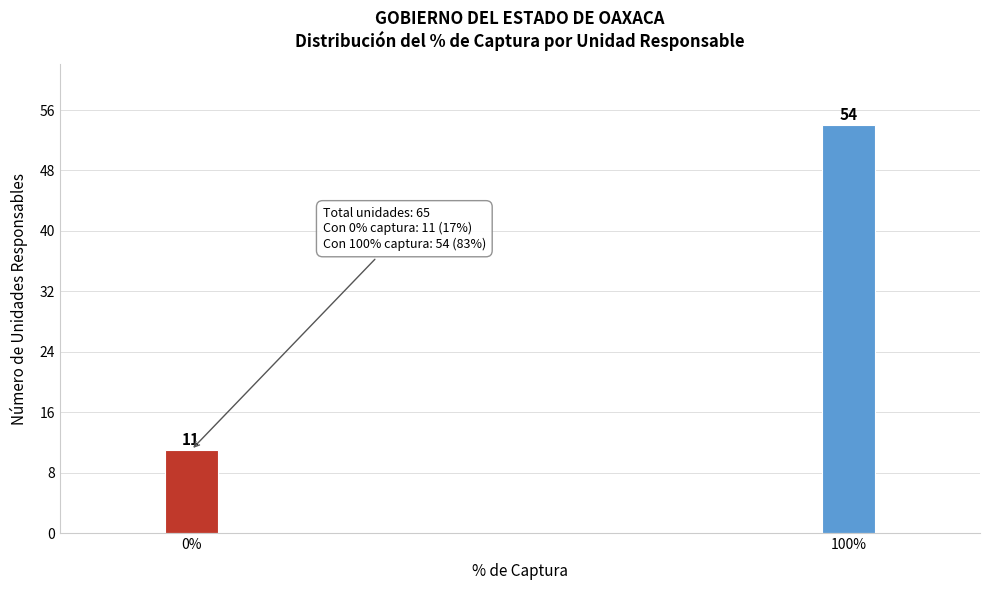

Reading right to left, what are all the values shown in this chart?

100%=54	0%=11